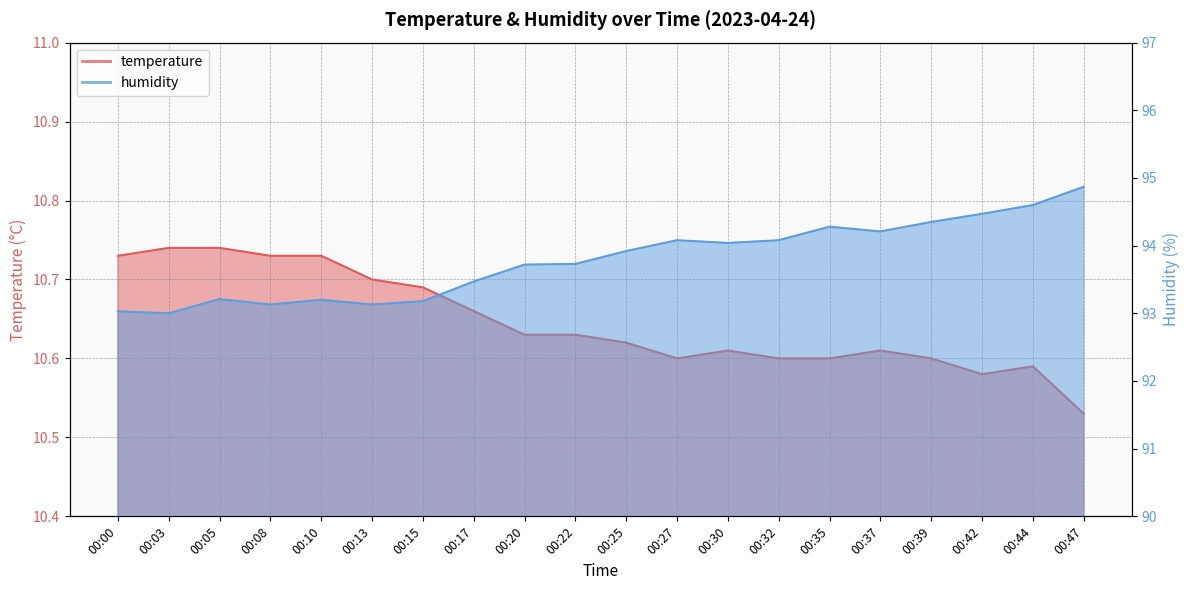

Is the value of humidity at 00:17 greater than the value of temperature at 00:32?

Yes